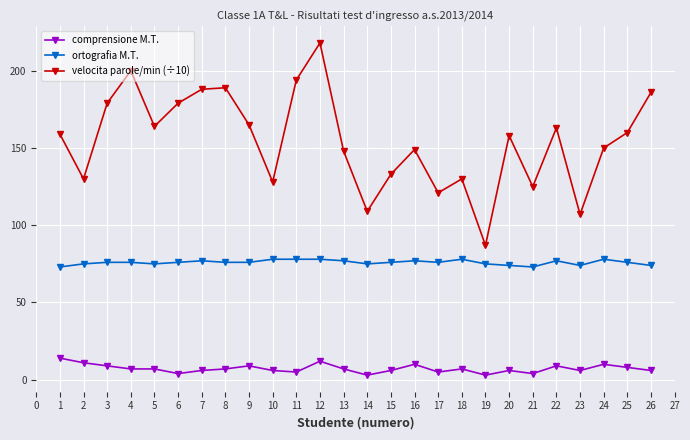

True or false: velocita parole/min (÷10) has more than 0 points higher than both neighbors.

True